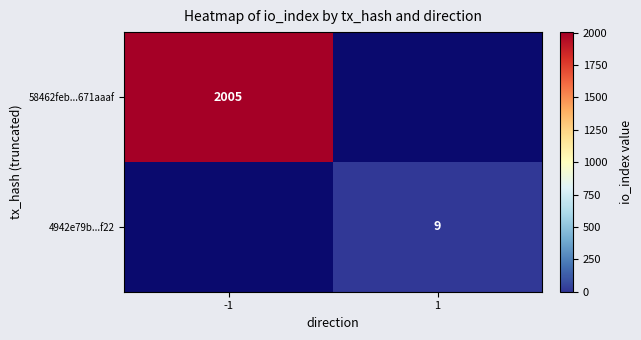

How many series are shown in this chart?

2